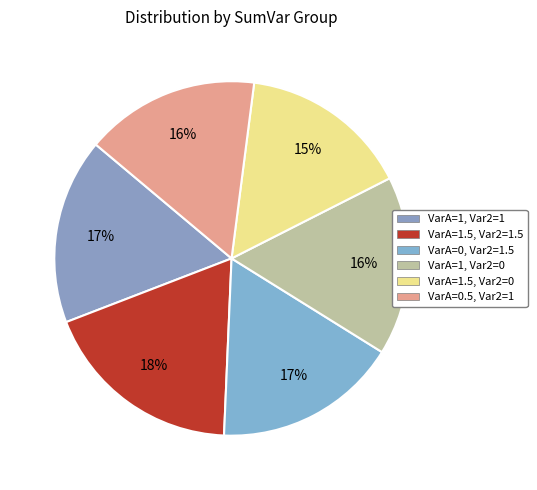

How many slices are in this pie chart?

6